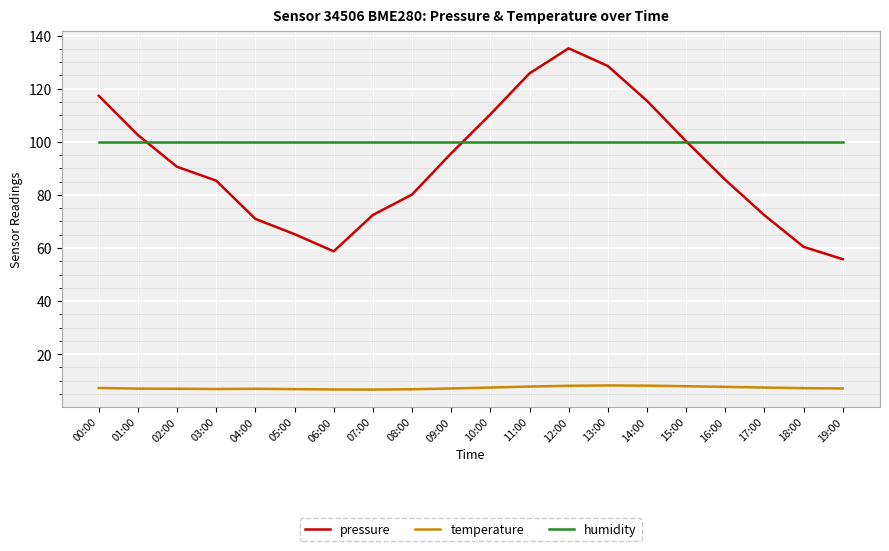

Rank the series by their maximum value, from highest to lowest.

pressure, humidity, temperature